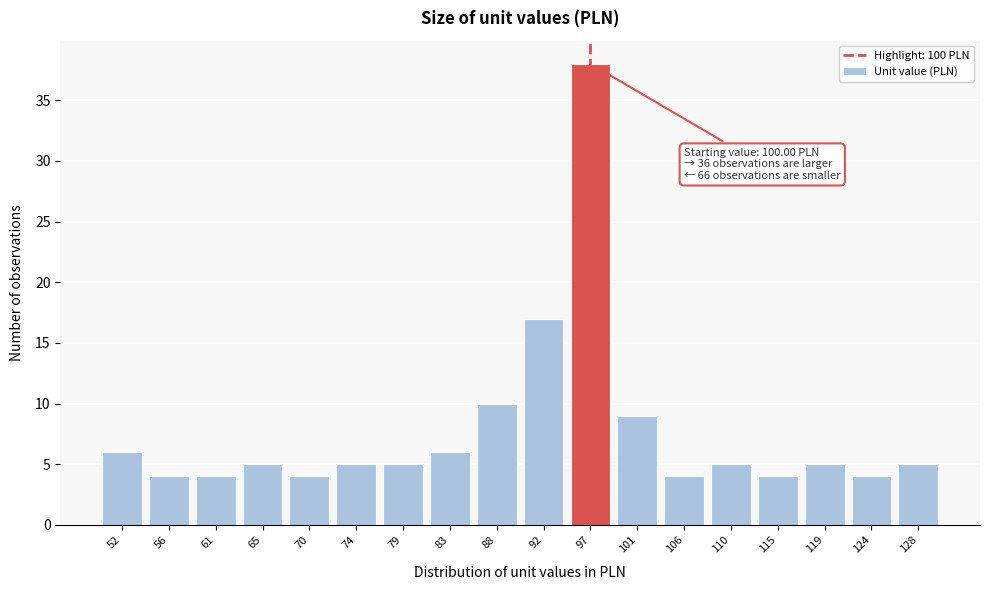

Reading left to right, list all the values displayed in this chart.

52=6	56=4	61=4	65=5	70=4	74=5	79=5	83=6	88=10	92=17	97=38	101=9	106=4	110=5	115=4	119=5	124=4	128=5